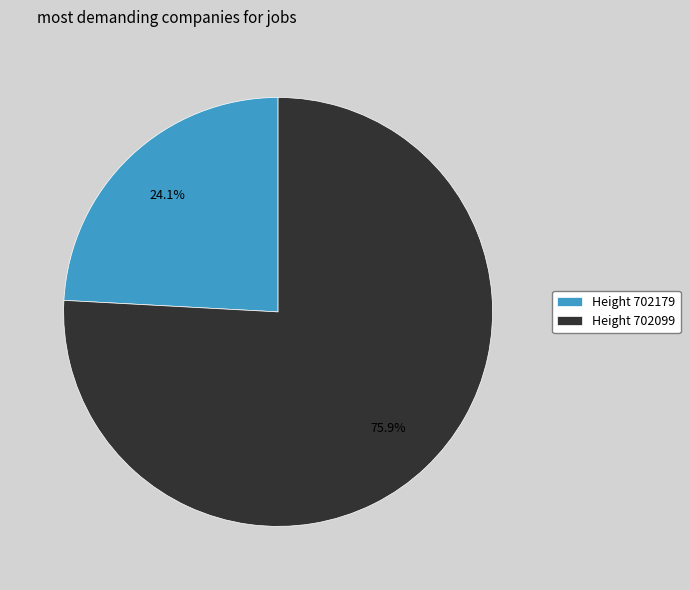

Is there any slice that represents more than half of the pie?

Yes